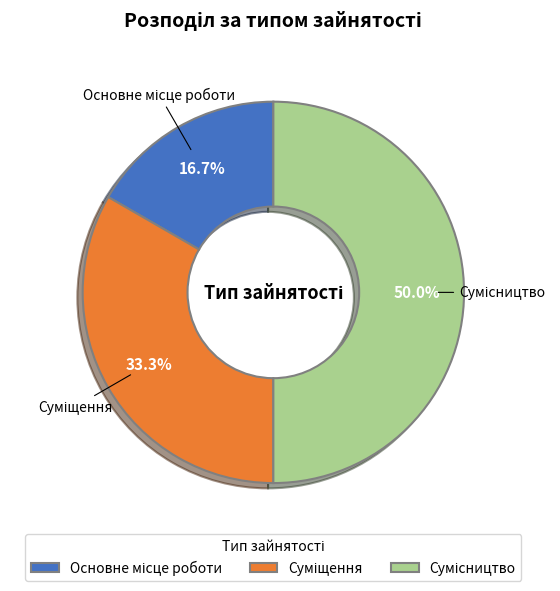

Which has a higher value, Основне місце роботи or Сумісництво?

Сумісництво